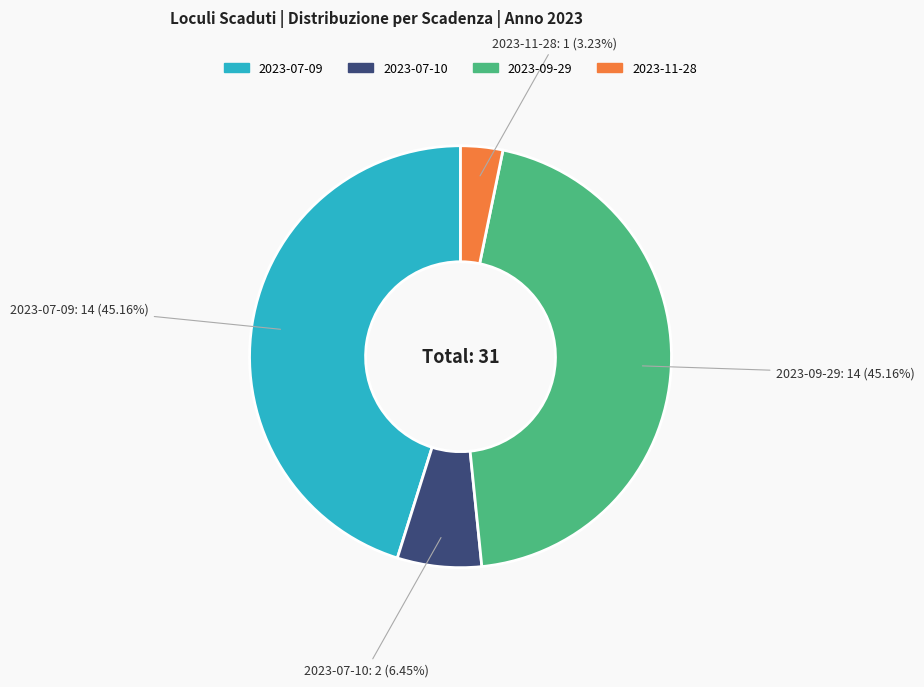

To the nearest percent, what is the average slice percentage?

25%